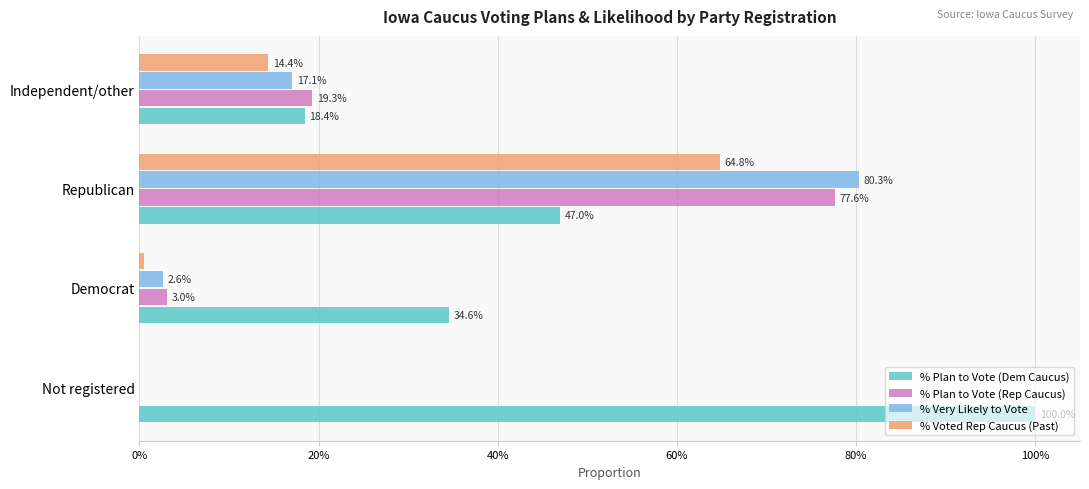

What are all the series names shown in the legend?

% Plan to Vote (Dem Caucus), % Plan to Vote (Rep Caucus), % Very Likely to Vote, % Voted Rep Caucus (Past)